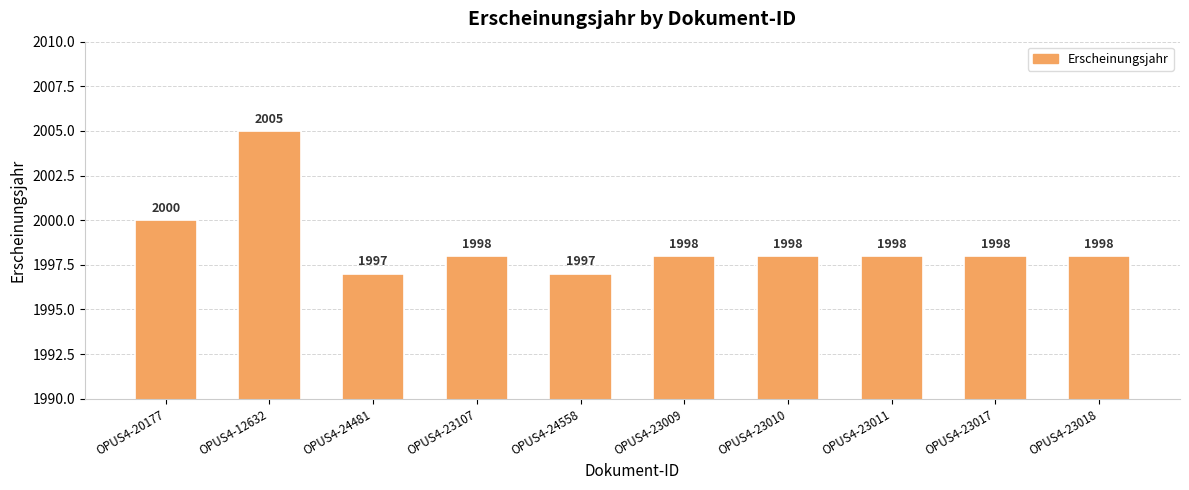

What is the ratio of the value at OPUS4-23107 to the value at OPUS4-23017?

1.0